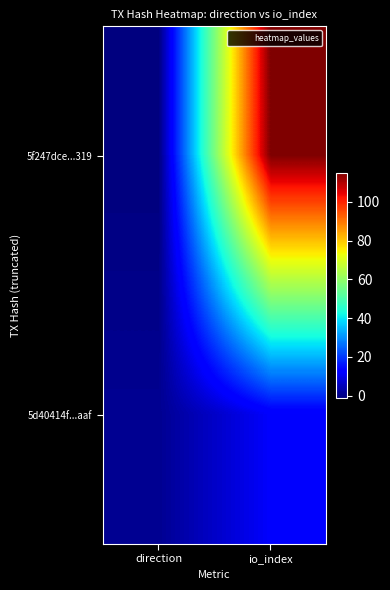

Reading left to right, transcribe all the data shown in this chart.

5f247dce...319: direction=-1	io_index=115
5d40414f...aaf: direction=1	io_index=12